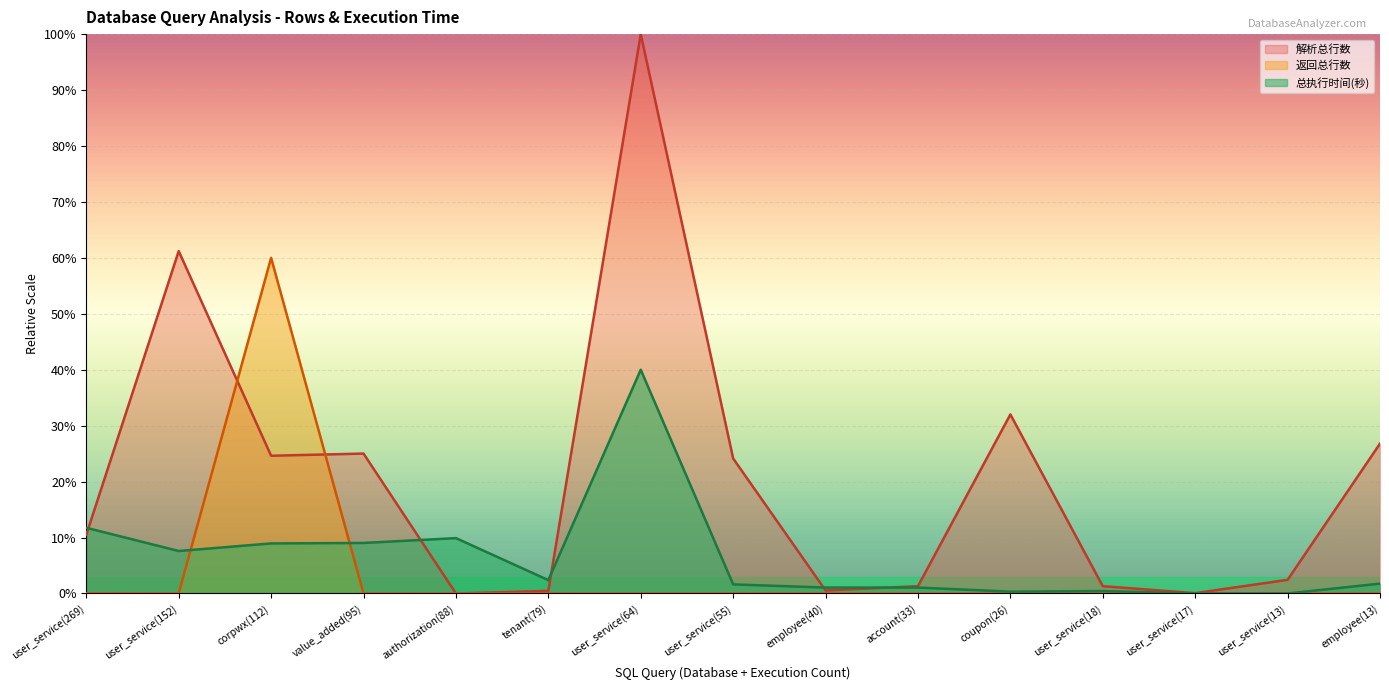

Reading left to right, list all the values displayed in this chart.

解析总行数: 6426183.5	37406395.2	15047824.7	15286418.2	0.0	285110.0	61115251.1	14751603.5	328814.5	795885.9	19562612.7	796623.0	37342.5	1489673.0	16375588.4
返回总行数: 27467.5	15520.7	36669150.6	9598.3	0.0	8066.7	6535.0	5616.0	10721.5	0.0	2654.9	1838.0	1735.9	13274.3	4492.8
总执行时间(秒): 7176380.7	4640615.7	5469297.0	5519017.9	6049374.0	1458479.2	24446100.4	994417.6	646371.5	646371.5	198883.5	265178.0	0.0	0.0	1077285.8